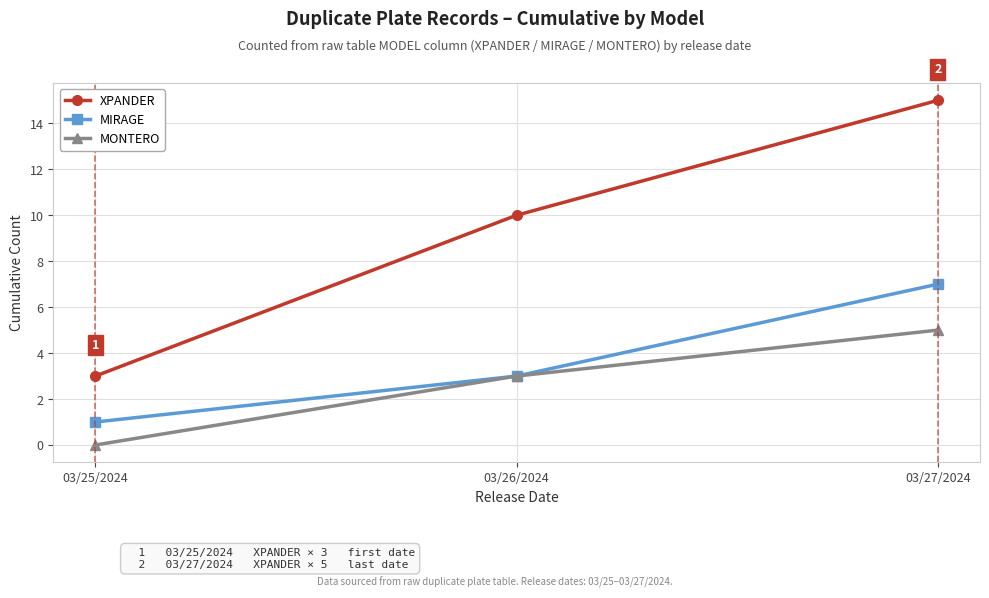

How many values in MONTERO are above zero?

2